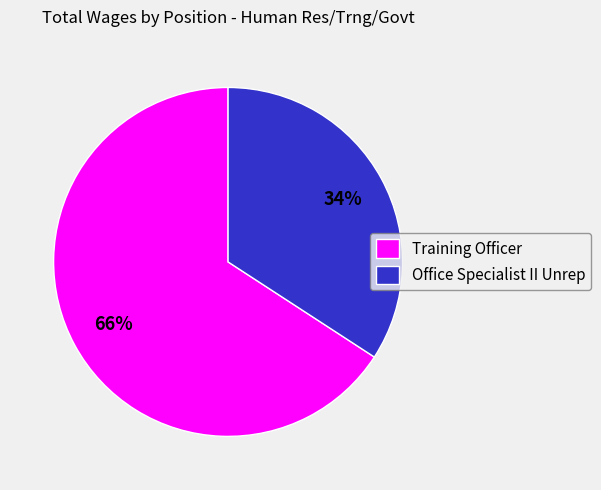

To the nearest percent, what is the difference between the Training Officer and Office Specialist II Unrep slice percentages?

32%